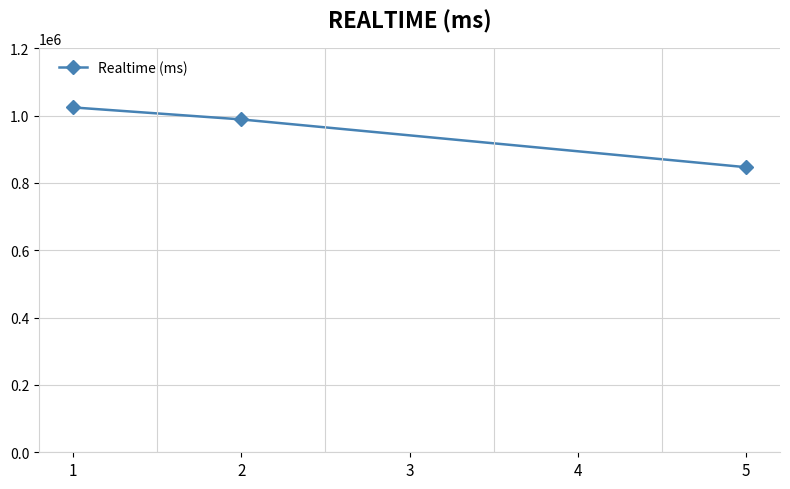

What is the value of the 1st point from the left?

1024419